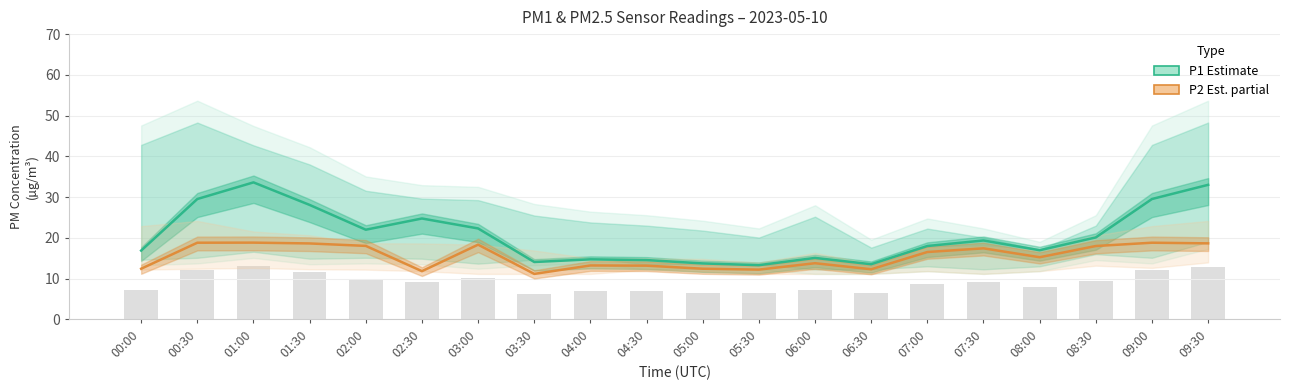

What position from the left is 01:30?

4